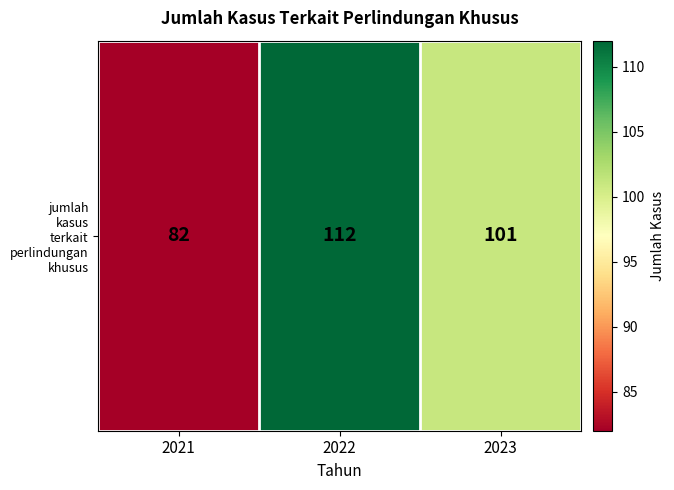

Reading right to left, transcribe all the data shown in this chart.

2023=101	2022=112	2021=82